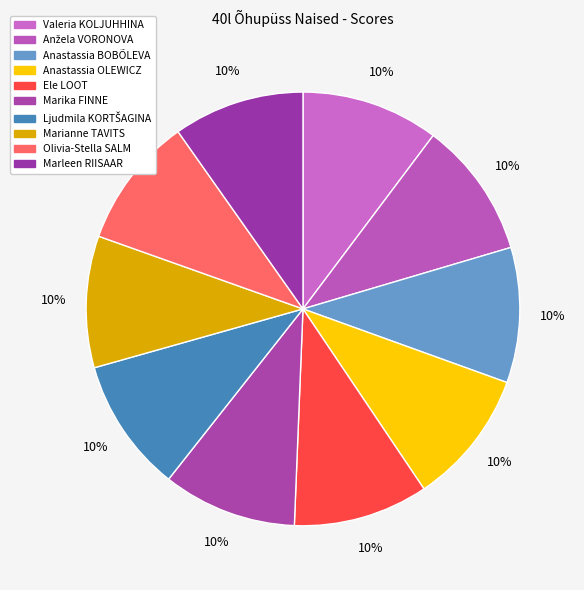

What percentage do Valeria KOLJUHHINA and Anastassia BOBÕLEVA together represent?

20.3%